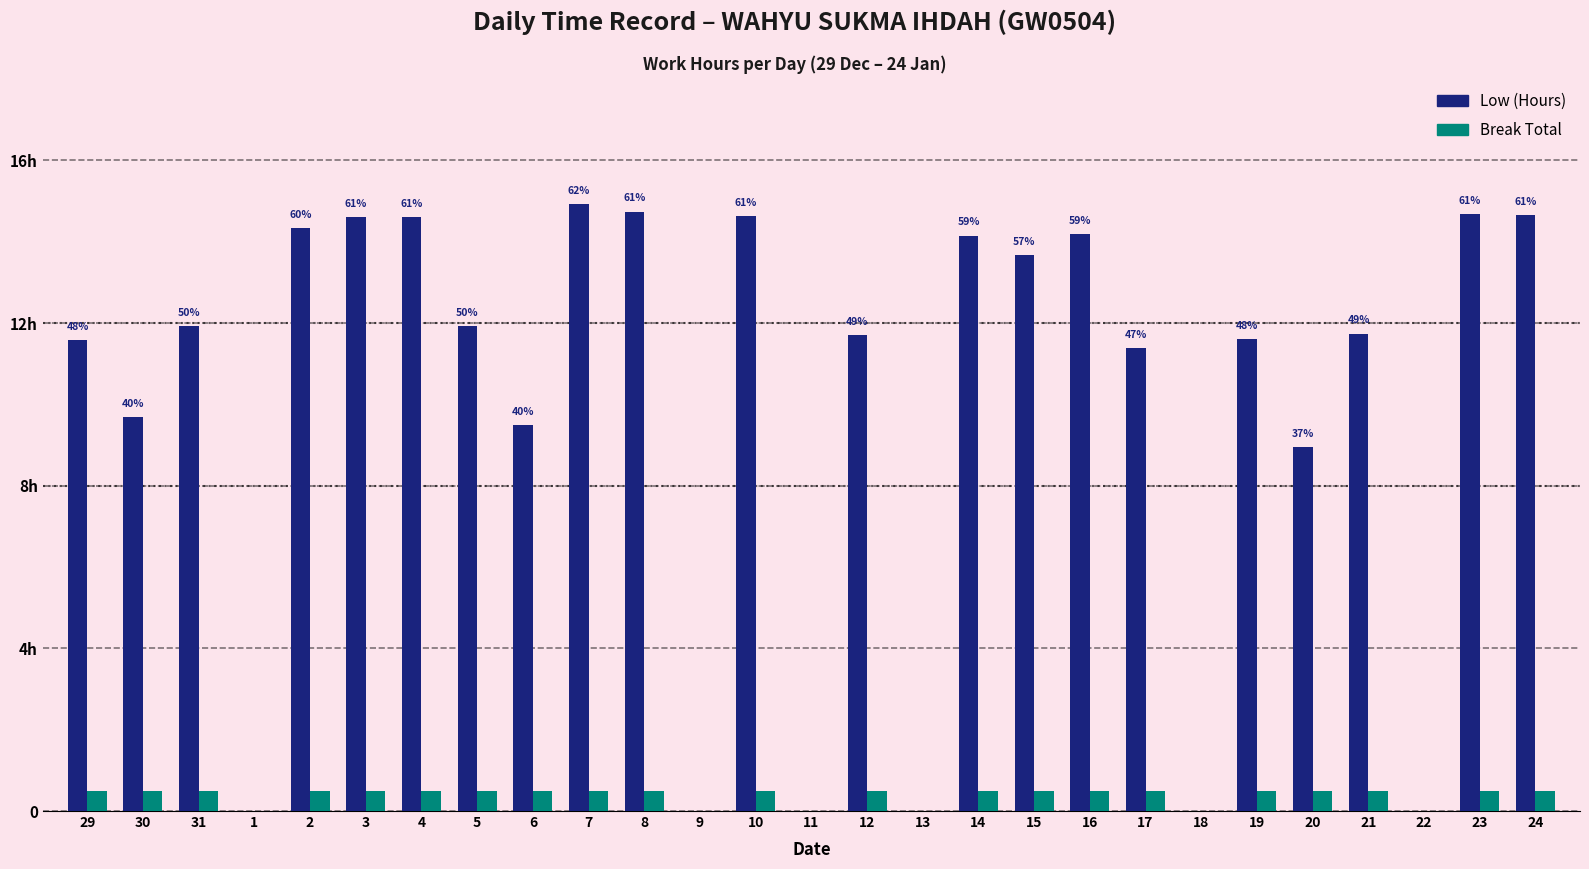

Are the bars grouped side by side (vs. stacked)?

Yes